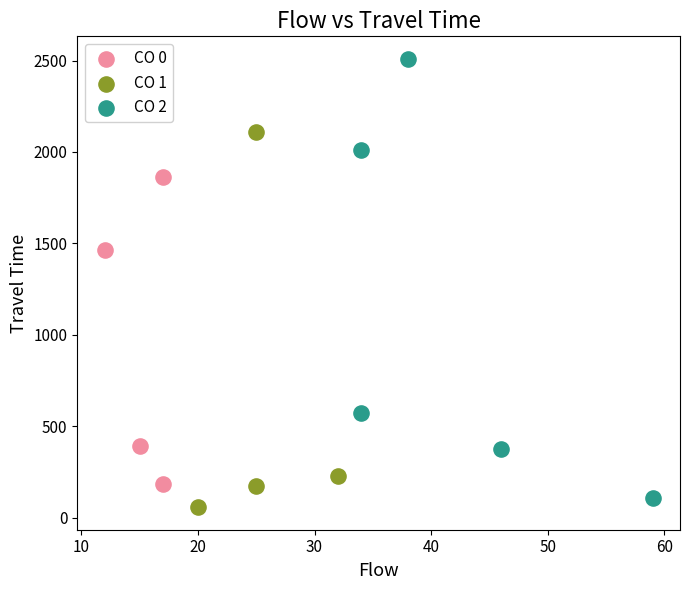

What are all the series names shown in the legend?

CO 0, CO 1, CO 2